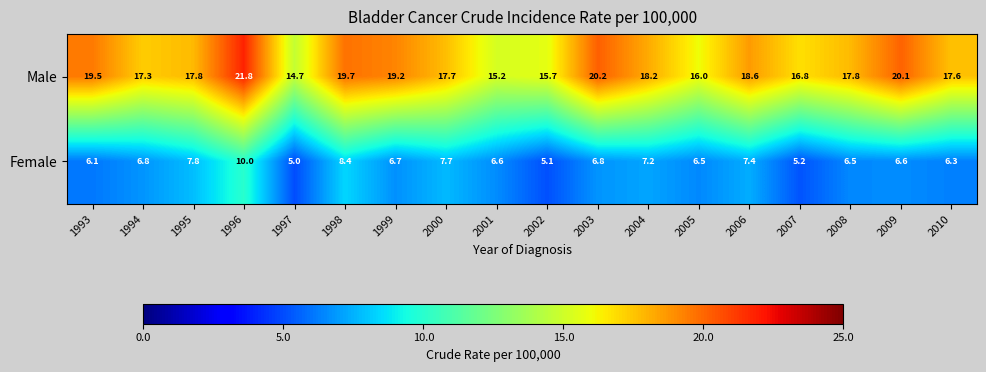

What is the total value across all series at 2003?

27.0